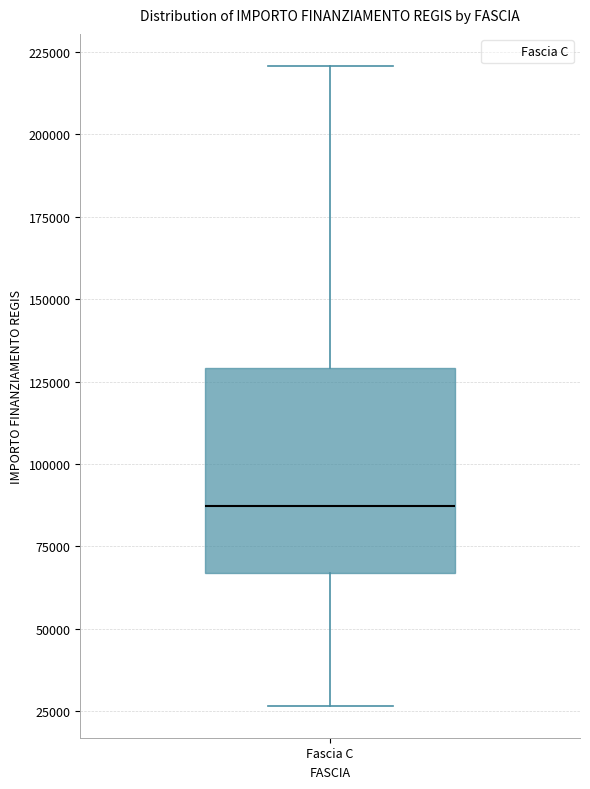

Read this box plot against the y-axis: the position of the median line, the range covered by the box, and the ends of both whiskers. The values are not printed on the chart, so give them approximately, as read against the axis.

median 85000, box 65000 to 130000, whiskers 25000 to 220000